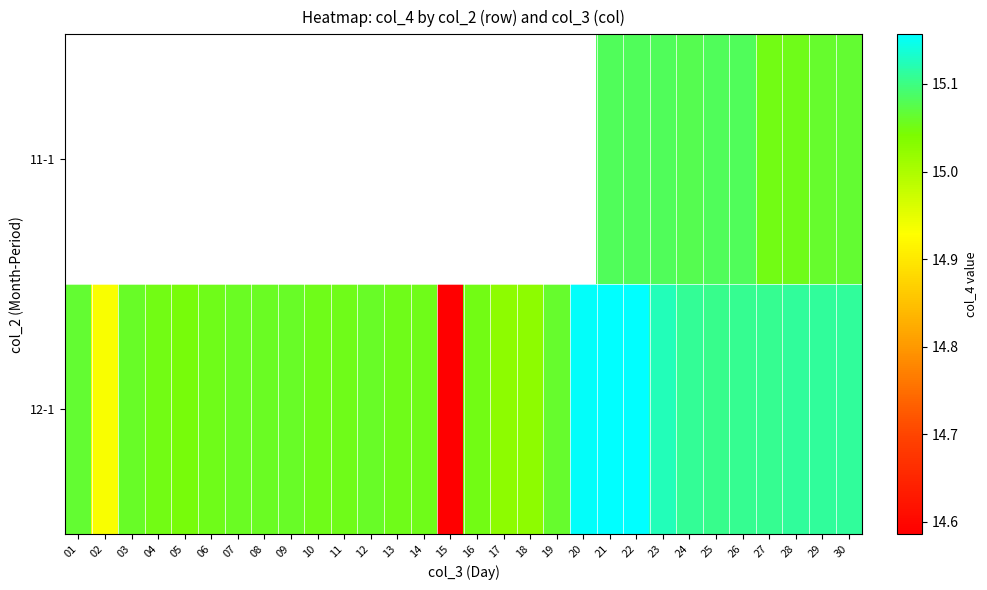

At which label is 12-1 closest to 14?

15